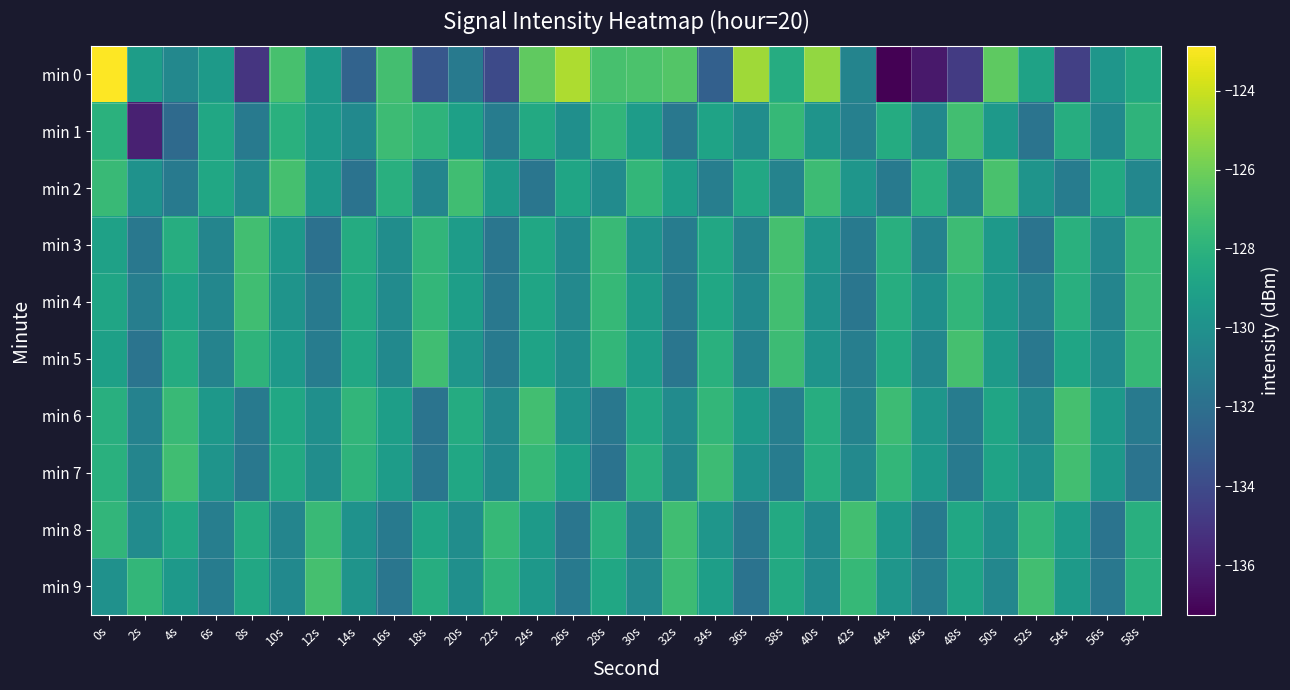

At which category is the sum across all series the highest?

0s